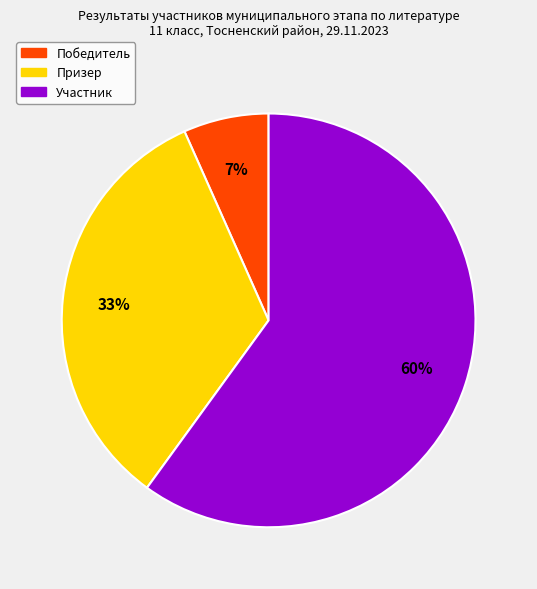

Combined, do Победитель and Участник account for over 50%?

Yes